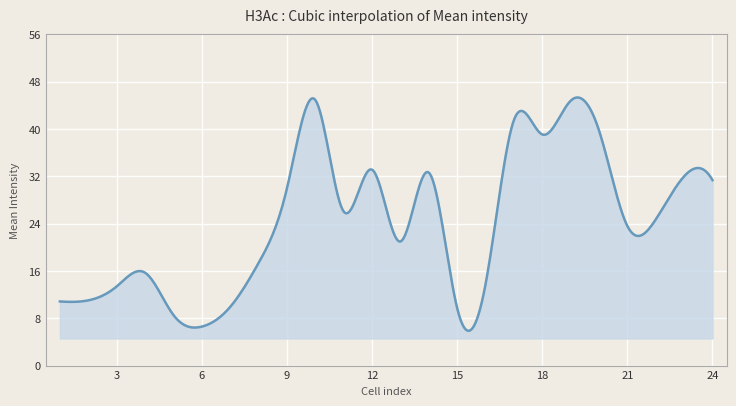

What is the smallest value displayed?

5.9